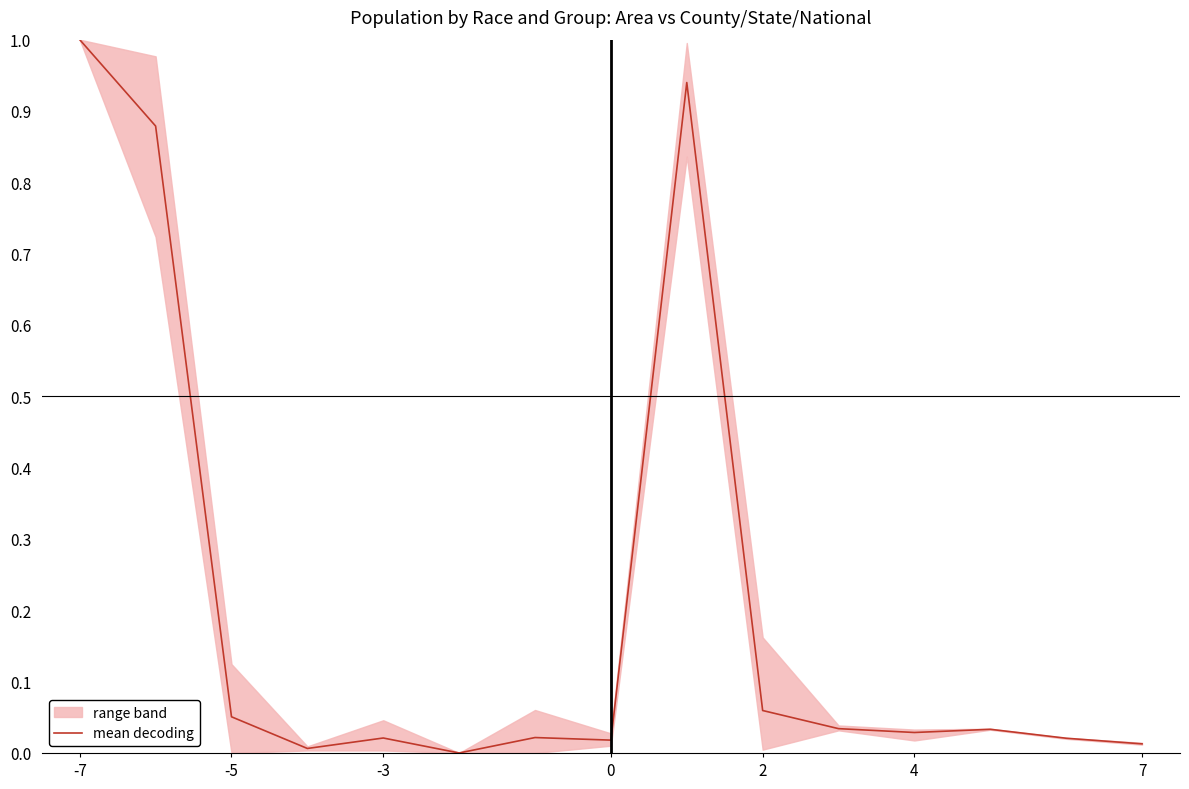

What is the difference between the maximum and minimum values?

1.0